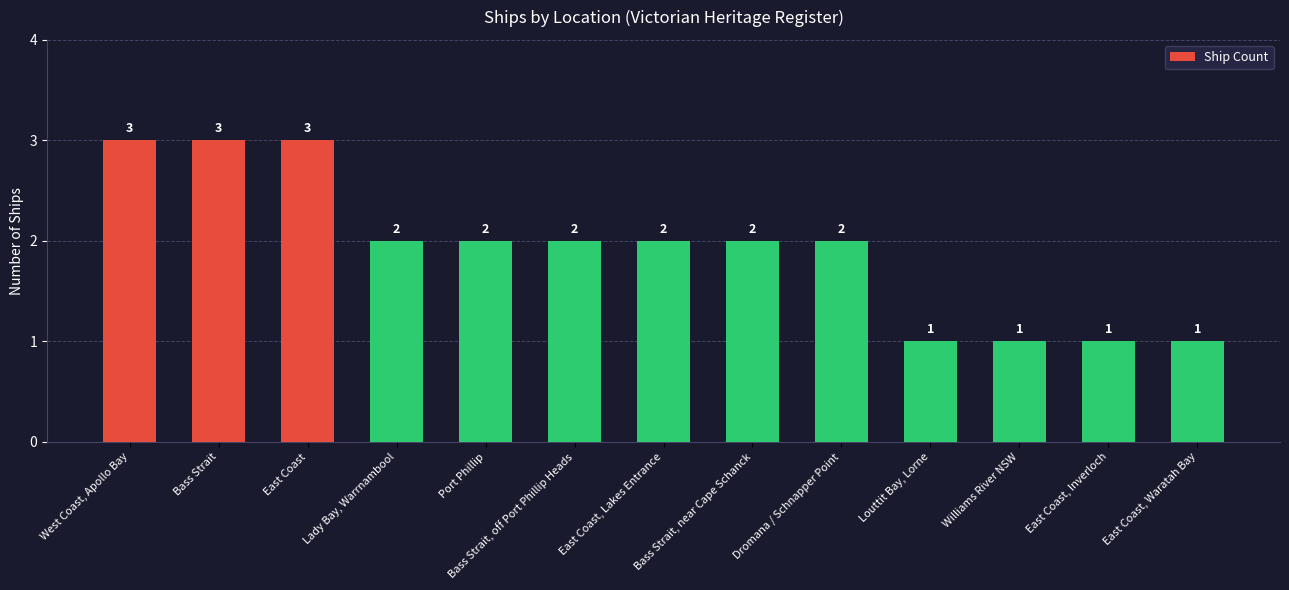

How many series are shown in this chart?

1